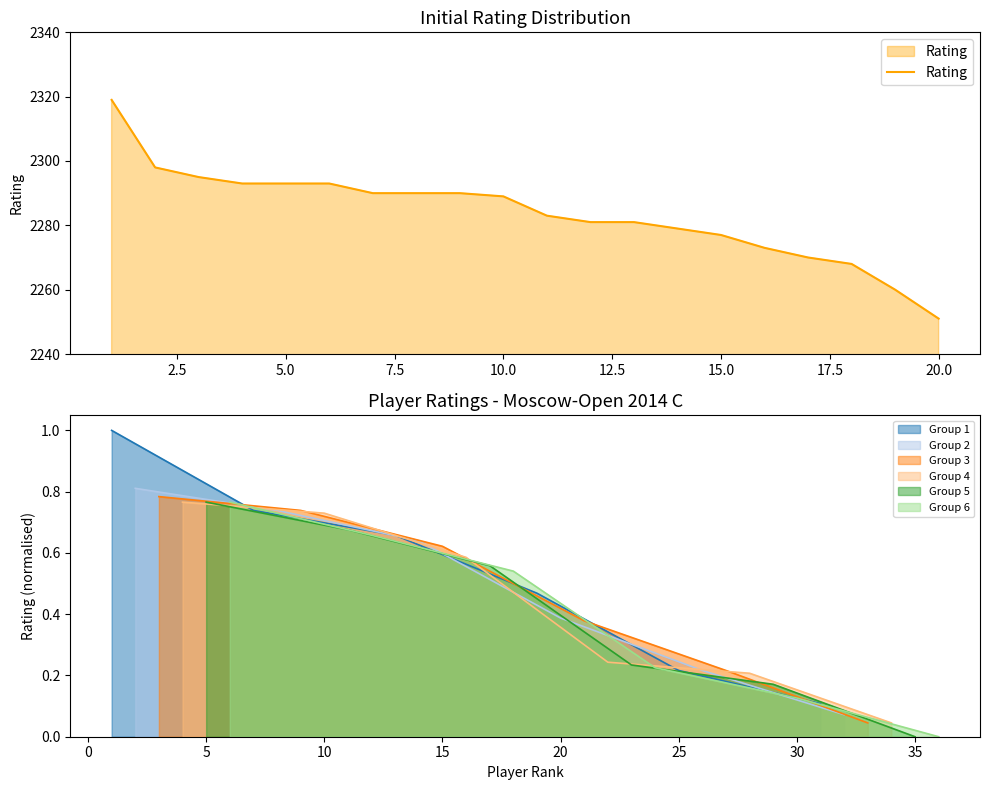

What is the maximum value for Rating?

2319